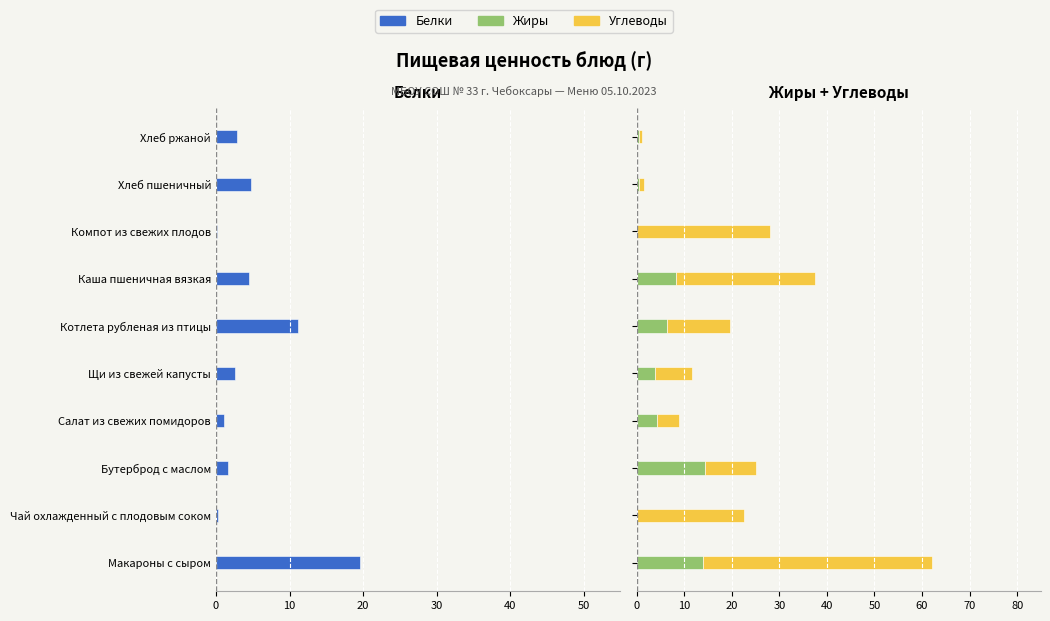

Is the value of Жиры at Котлета рубленая из птицы greater than the value of Белки at Бутерброд с маслом?

Yes